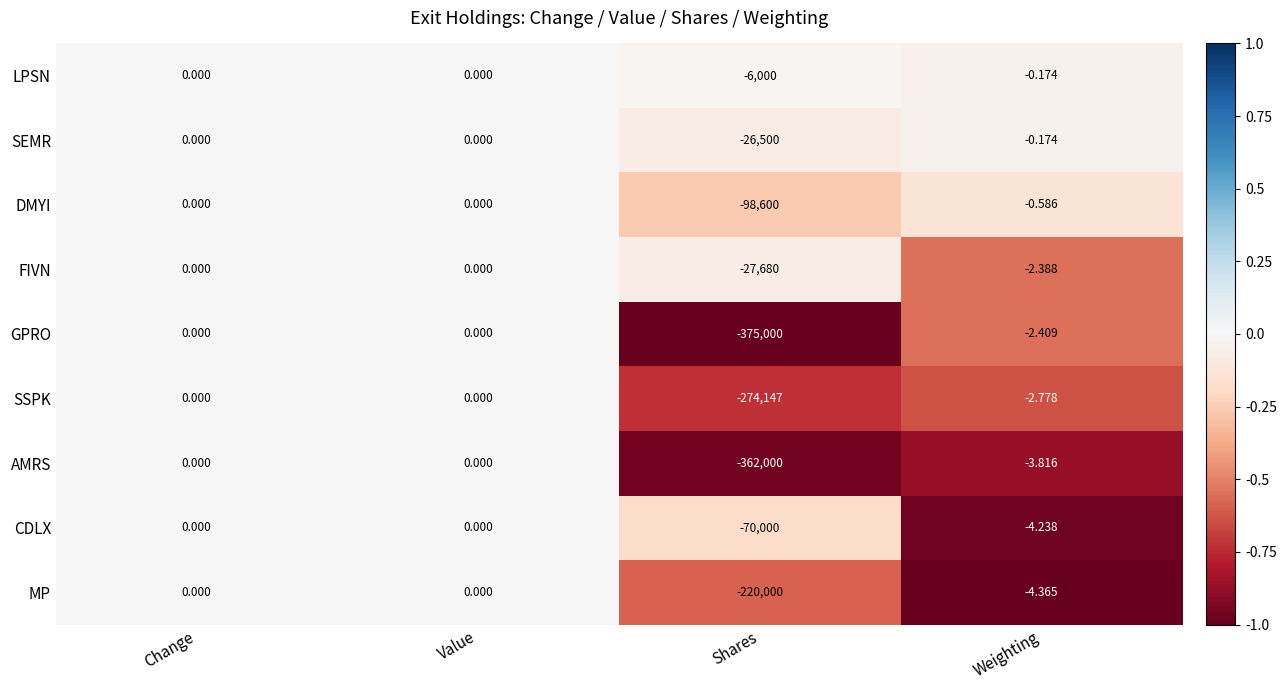

At which label is SEMR closest to -13250?

Weighting